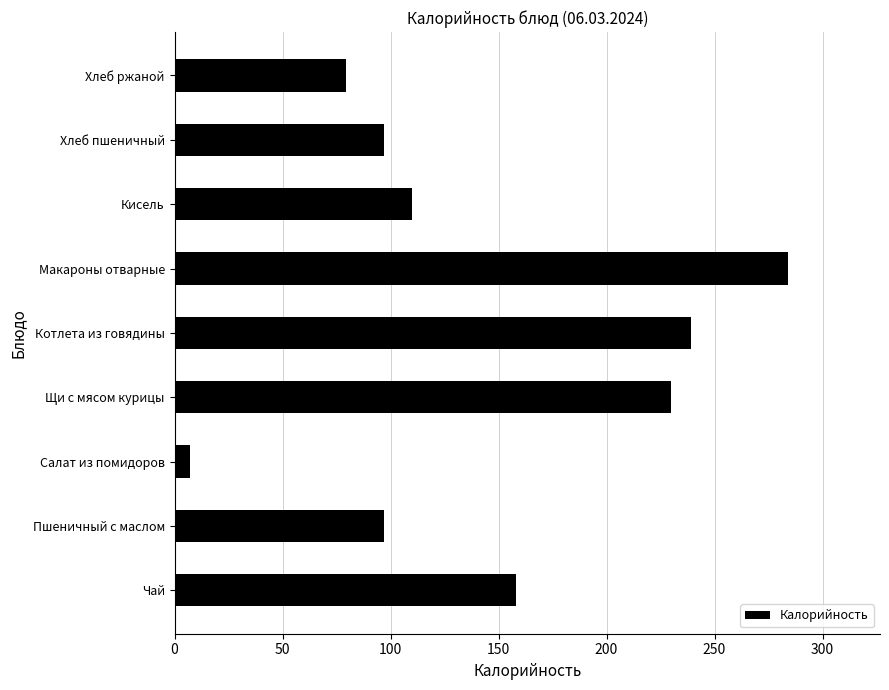

What is the difference between the second highest and minimum values?

231.8